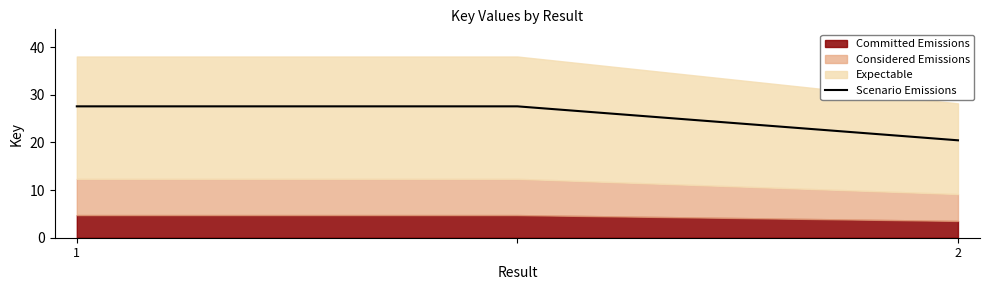

What is the highest value of the Scenario Emissions series?

27.6